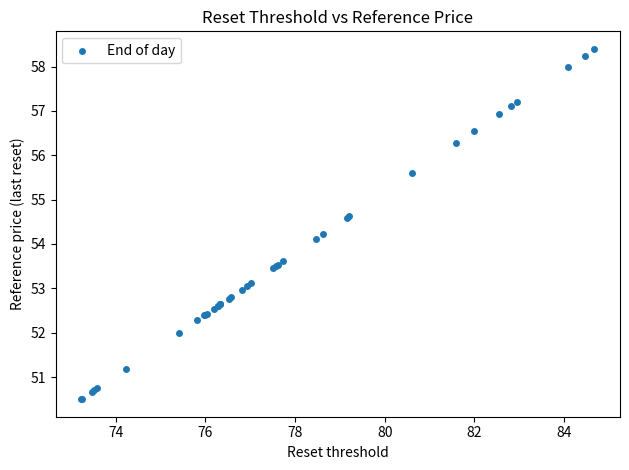

What Y value in the scatter plot is closest to 54?

54.1